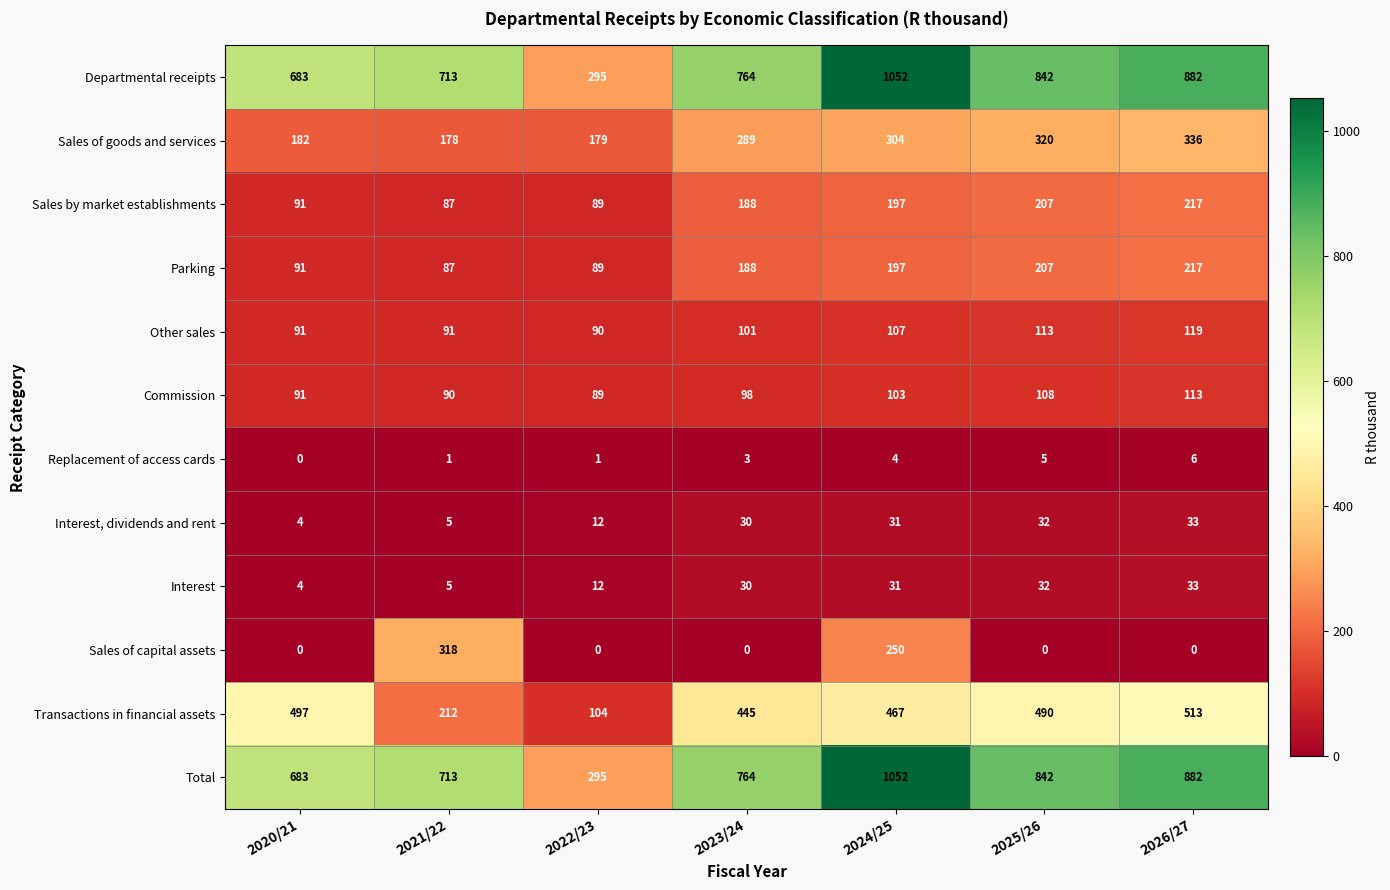

Where is Sales by market establishments nearest to the value 152?

2023/24